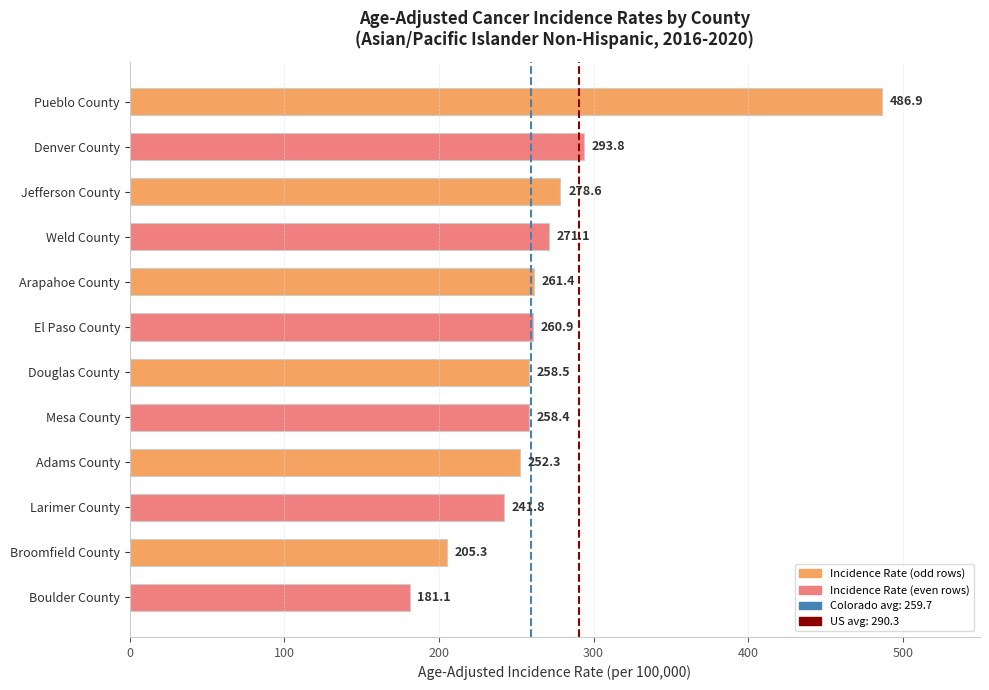

At which label is the value closest to 334?

Denver County